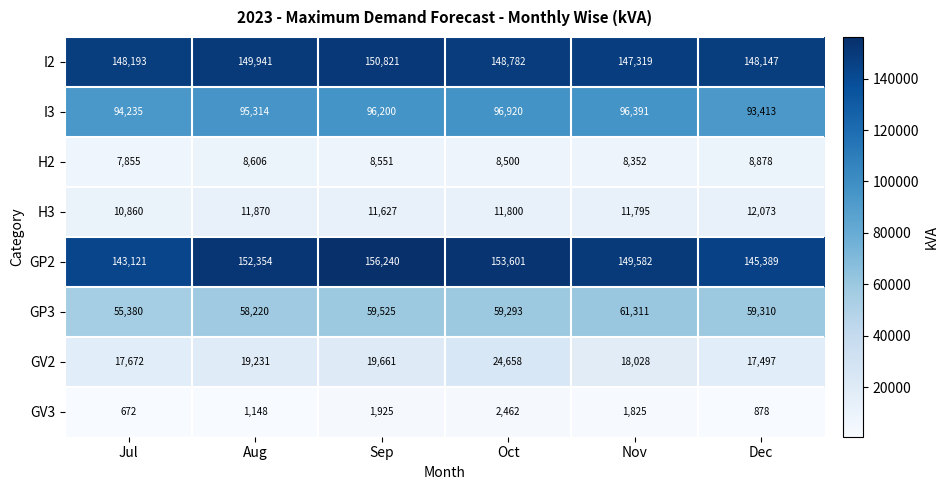

Where does the H2 series first go above 8551?

Aug